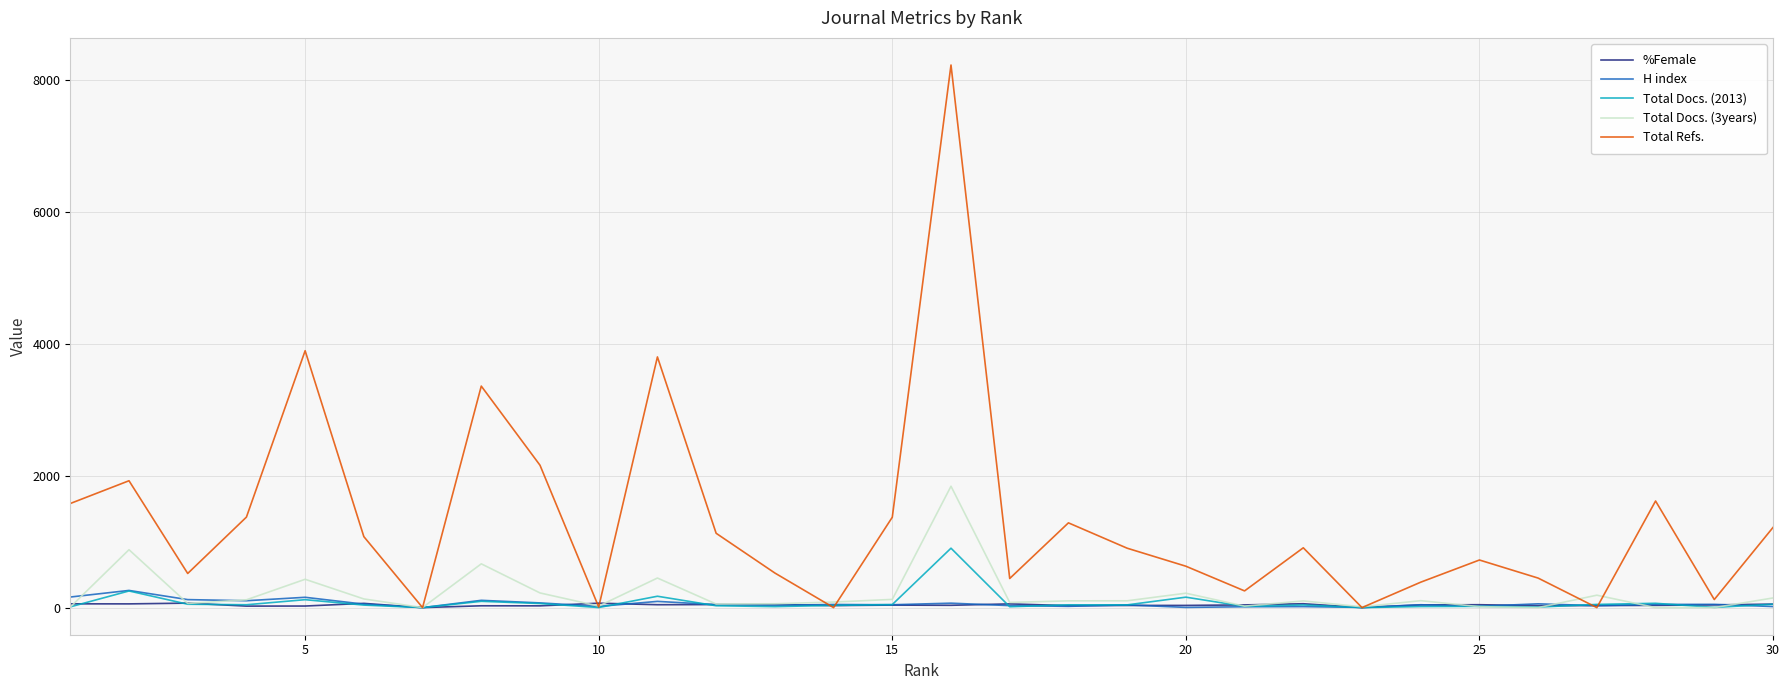

Which series has the largest total across all categories?

Total Refs.